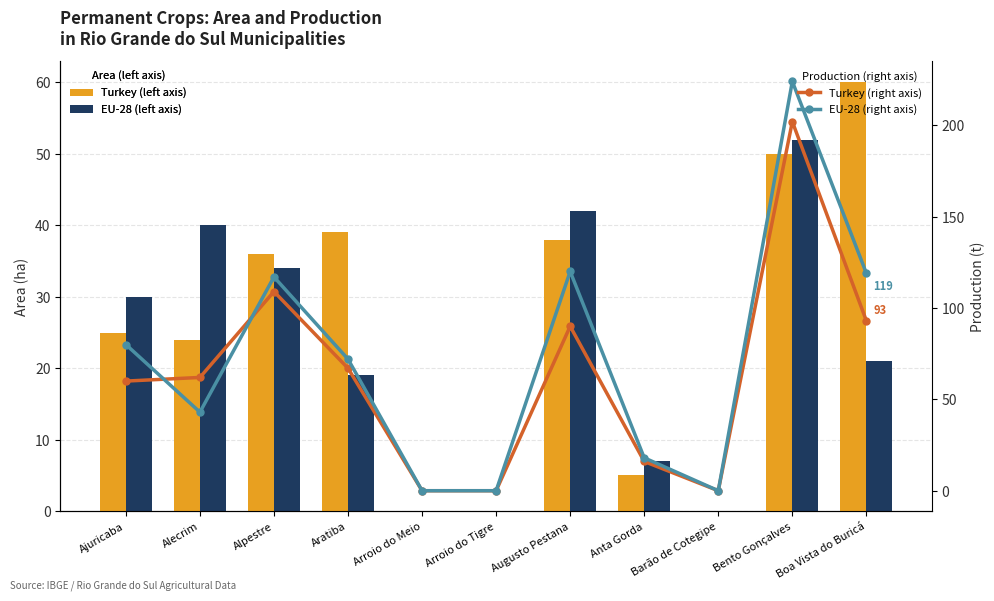

What value does the Turkey (left axis) series have at Ajuricaba?

25